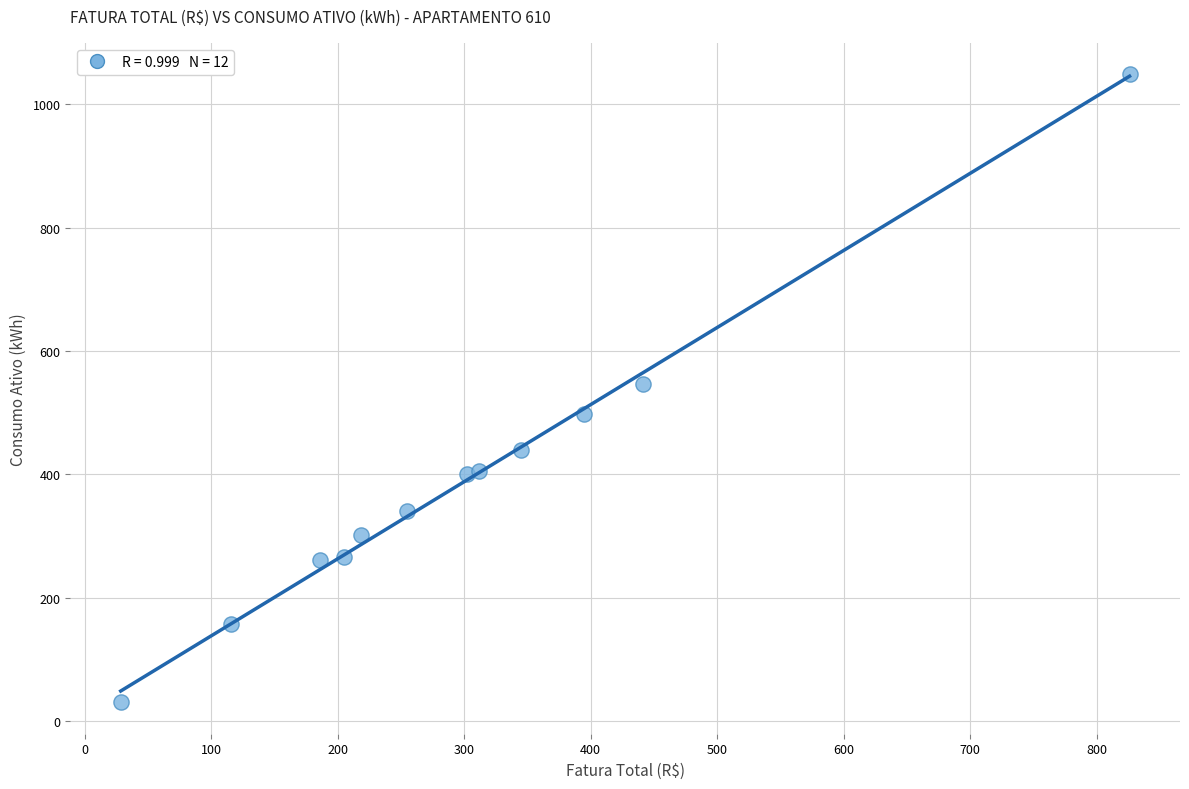

What is the average Y value?

391